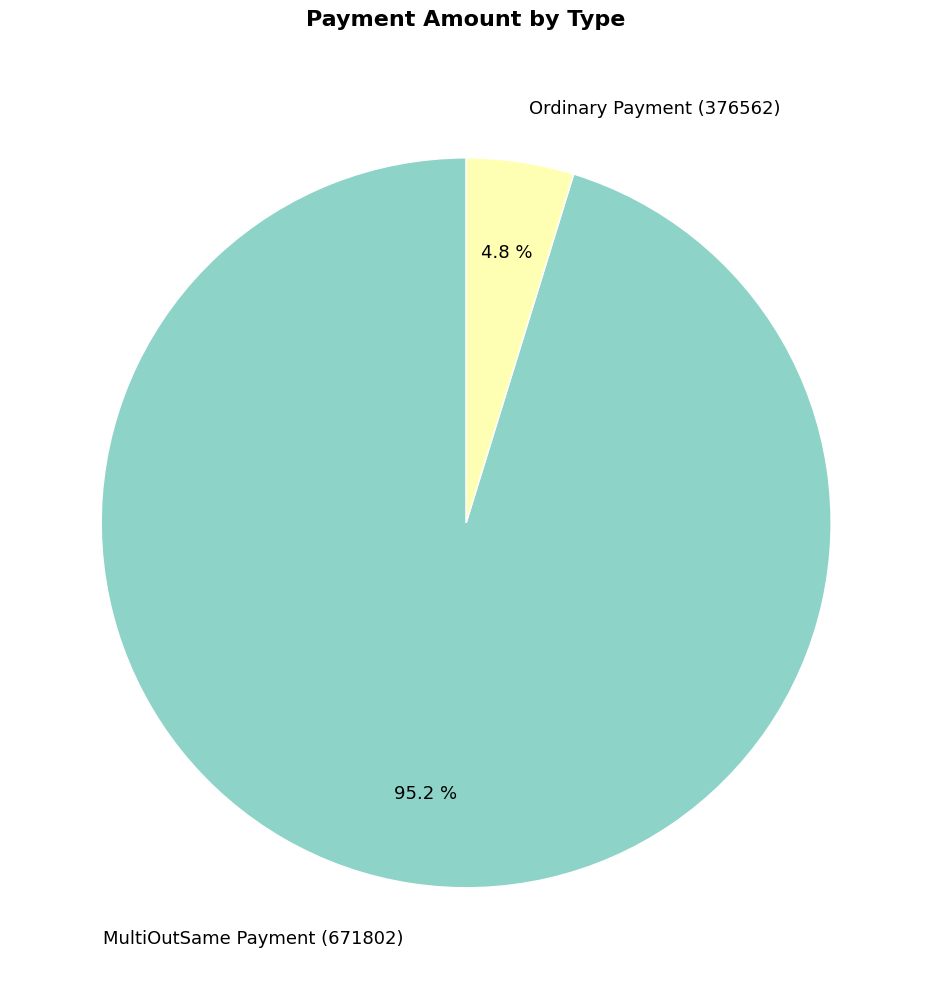

To the nearest percent, what portion does Ordinary Payment (376562) represent?

5%